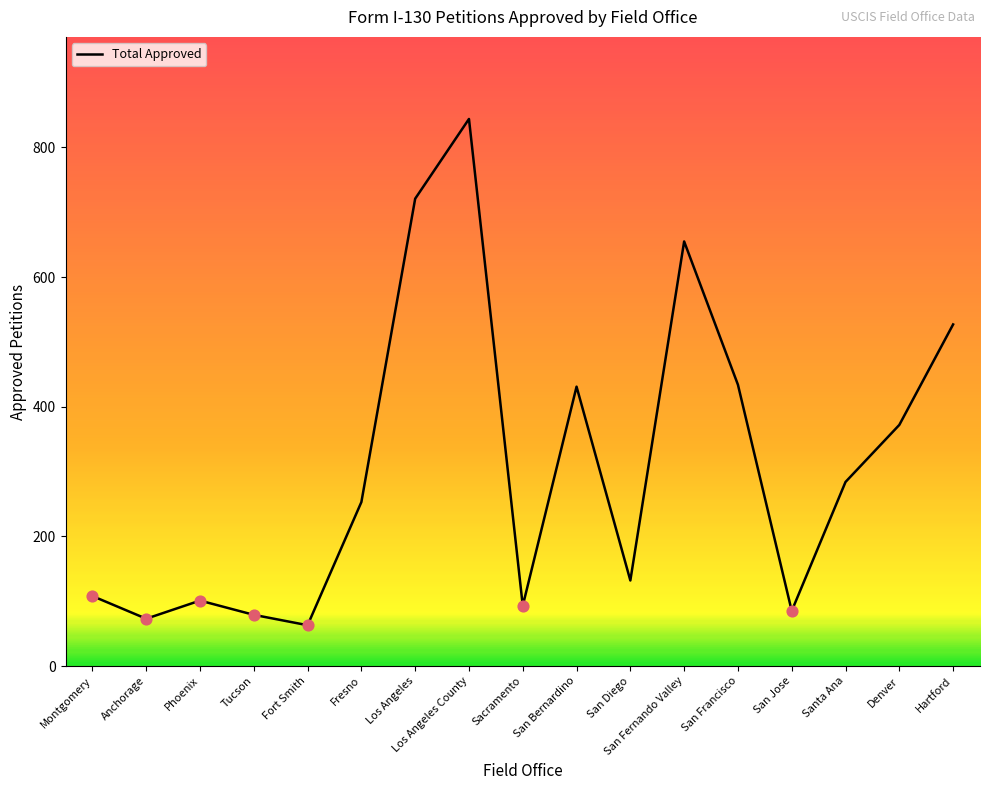

What is the change in value from Tucson to Los Angeles?

+642